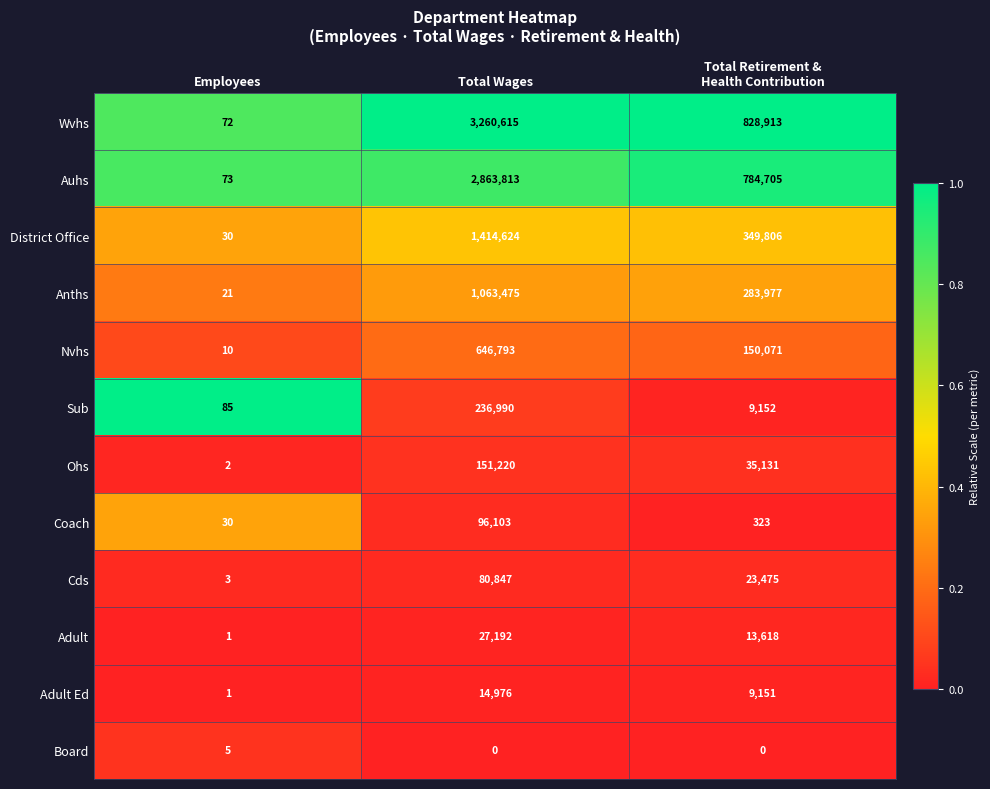

At how many categories does at least one series exceed 0?

3